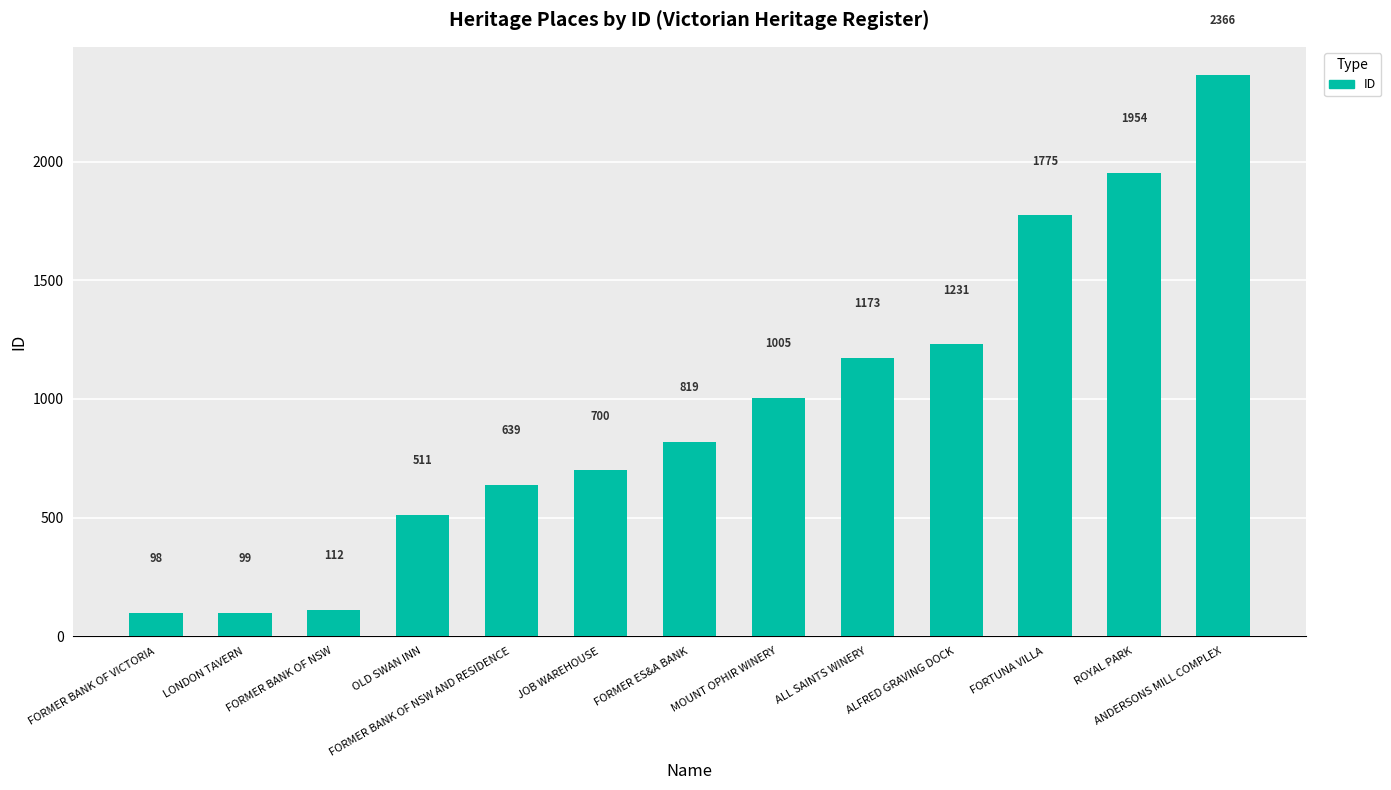

Reading right to left, extract all data points from this chart.

ANDERSONS MILL COMPLEX=2366	ROYAL PARK=1954	FORTUNA VILLA=1775	ALFRED GRAVING DOCK=1231	ALL SAINTS WINERY=1173	MOUNT OPHIR WINERY=1005	FORMER ES&A BANK=819	JOB WAREHOUSE=700	FORMER BANK OF NSW AND RESIDENCE=639	OLD SWAN INN=511	FORMER BANK OF NSW=112	LONDON TAVERN=99	FORMER BANK OF VICTORIA=98